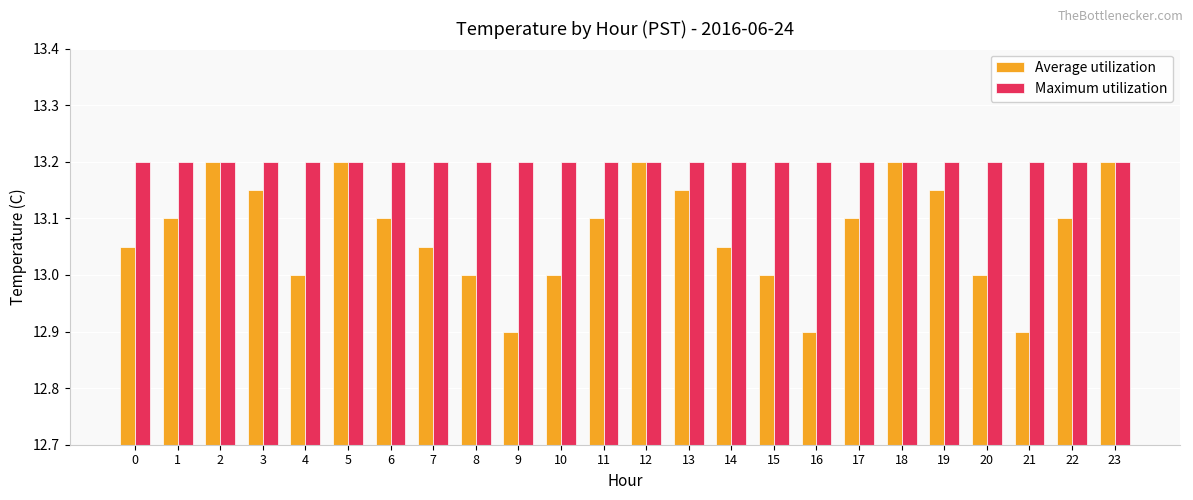

List the series in order of their overall mean, lowest first.

Average utilization, Maximum utilization